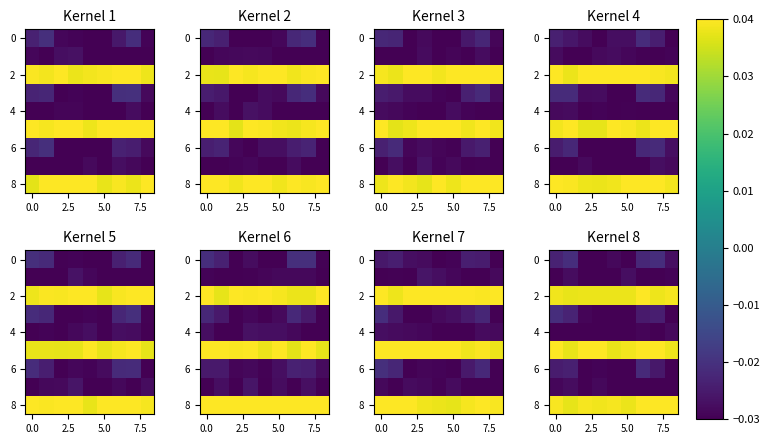

What is the sum of all 4 values?

-0.3